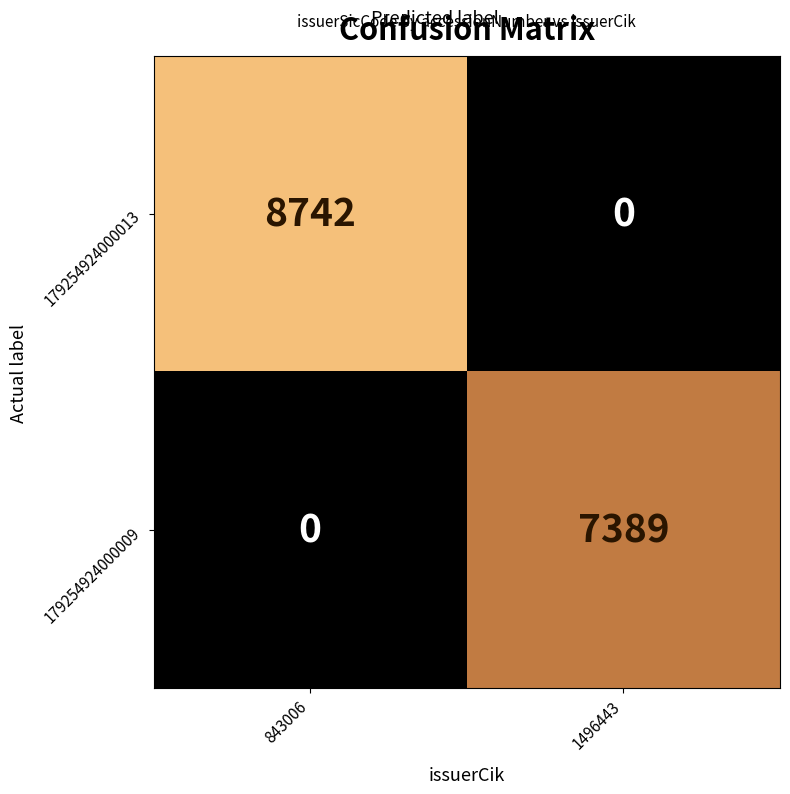

Rank the categories by 179254924000009 value from lowest to highest.

843006, 1496443